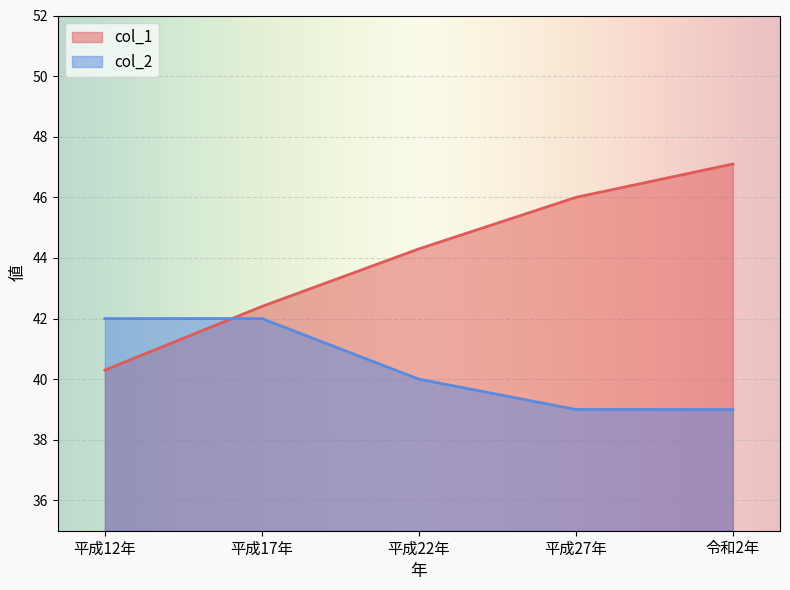

What is the spread (max minus min) of values at 平成22年?

4.3